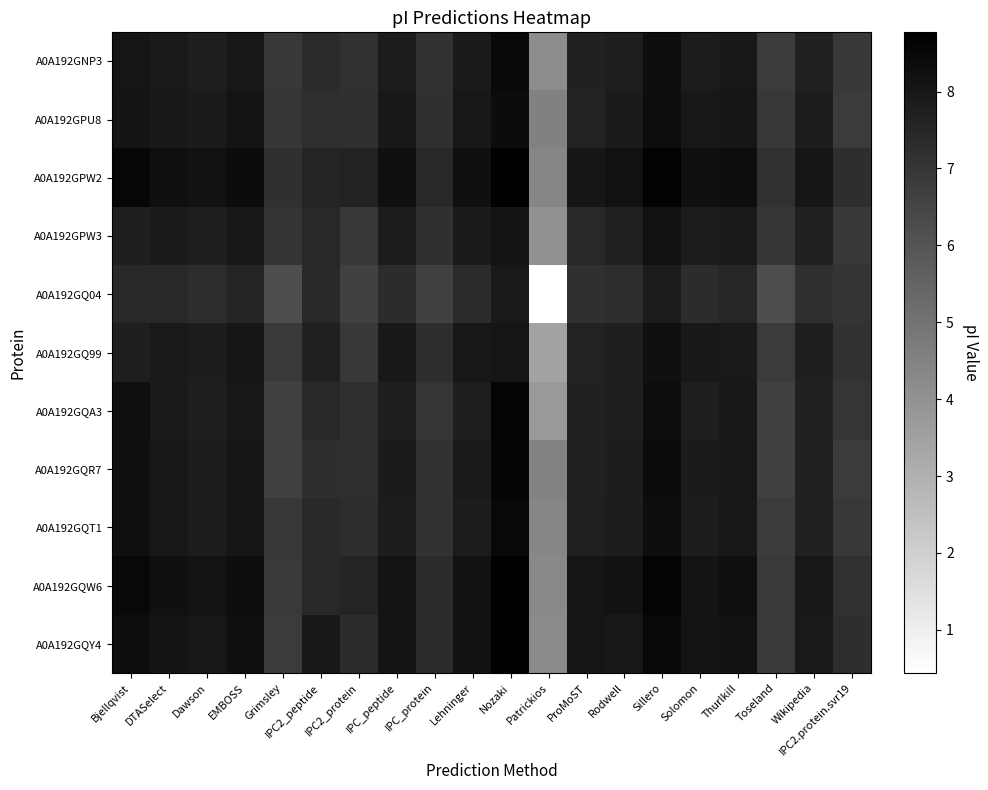

Reading right to left, what are all the values shown in this chart?

A0A192GNP3: IPC2.protein.svr19=6.9	Wikipedia=7.7	Toseland=6.8	Thurlkill=8.0	Solomon=7.8	Sillero=8.3	Rodwell=7.8	ProMoST=7.6	Patrickios=4.2	Nozaki=8.4	Lehninger=7.9	IPC_protein=7.1	IPC_peptide=7.8	IPC2_protein=7.1	IPC2_peptide=7.4	Grimsley=6.9	EMBOSS=8.0	Dawson=7.8	DTASelect=7.9	Bjellqvist=8.1
A0A192GPU8: IPC2.protein.svr19=6.8	Wikipedia=7.8	Toseland=6.9	Thurlkill=8.0	Solomon=8.0	Sillero=8.3	Rodwell=7.9	ProMoST=7.6	Patrickios=4.6	Nozaki=8.4	Lehninger=8.0	IPC_protein=7.2	IPC_peptide=8.0	IPC2_protein=7.2	IPC2_peptide=7.2	Grimsley=7.0	EMBOSS=8.1	Dawson=7.9	DTASelect=8.0	Bjellqvist=8.1
A0A192GPW2: IPC2.protein.svr19=7.2	Wikipedia=8.1	Toseland=7.1	Thurlkill=8.3	Solomon=8.2	Sillero=8.7	Rodwell=8.2	ProMoST=8.0	Patrickios=4.4	Nozaki=8.8	Lehninger=8.2	IPC_protein=7.4	IPC_peptide=8.2	IPC2_protein=7.6	IPC2_peptide=7.6	Grimsley=7.2	EMBOSS=8.4	Dawson=8.1	DTASelect=8.3	Bjellqvist=8.6
A0A192GPW3: IPC2.protein.svr19=6.9	Wikipedia=7.7	Toseland=7.0	Thurlkill=7.9	Solomon=7.8	Sillero=8.2	Rodwell=7.7	ProMoST=7.4	Patrickios=4.0	Nozaki=8.1	Lehninger=7.9	IPC_protein=7.1	IPC_peptide=7.8	IPC2_protein=6.9	IPC2_peptide=7.4	Grimsley=7.1	EMBOSS=8.0	Dawson=7.7	DTASelect=7.9	Bjellqvist=7.7
A0A192GQ04: IPC2.protein.svr19=7.1	Wikipedia=7.2	Toseland=6.2	Thurlkill=7.5	Solomon=7.3	Sillero=7.8	Rodwell=7.3	ProMoST=7.2	Patrickios=0.4	Nozaki=7.9	Lehninger=7.4	IPC_protein=6.6	IPC_peptide=7.3	IPC2_protein=6.6	IPC2_peptide=7.4	Grimsley=6.2	EMBOSS=7.5	Dawson=7.3	DTASelect=7.5	Bjellqvist=7.5
A0A192GQ99: IPC2.protein.svr19=7.1	Wikipedia=7.7	Toseland=6.8	Thurlkill=7.9	Solomon=8.0	Sillero=8.2	Rodwell=7.8	ProMoST=7.6	Patrickios=3.4	Nozaki=8.1	Lehninger=8.0	IPC_protein=7.3	IPC_peptide=8.0	IPC2_protein=6.9	IPC2_peptide=7.7	Grimsley=6.9	EMBOSS=8.1	Dawson=7.8	DTASelect=7.9	Bjellqvist=7.7
A0A192GQA3: IPC2.protein.svr19=7.0	Wikipedia=7.6	Toseland=6.6	Thurlkill=8.0	Solomon=7.8	Sillero=8.3	Rodwell=7.8	ProMoST=7.7	Patrickios=3.8	Nozaki=8.6	Lehninger=7.8	IPC_protein=7.0	IPC_peptide=7.8	IPC2_protein=7.2	IPC2_peptide=7.5	Grimsley=6.6	EMBOSS=8.0	Dawson=7.7	DTASelect=7.9	Bjellqvist=8.3
A0A192GQR7: IPC2.protein.svr19=6.8	Wikipedia=7.7	Toseland=6.6	Thurlkill=8.0	Solomon=7.9	Sillero=8.4	Rodwell=7.8	ProMoST=7.6	Patrickios=4.5	Nozaki=8.6	Lehninger=7.9	IPC_protein=7.1	IPC_peptide=7.9	IPC2_protein=7.2	IPC2_peptide=7.3	Grimsley=6.6	EMBOSS=8.0	Dawson=7.8	DTASelect=7.9	Bjellqvist=8.2
A0A192GQT1: IPC2.protein.svr19=6.9	Wikipedia=7.7	Toseland=6.8	Thurlkill=8.0	Solomon=7.8	Sillero=8.3	Rodwell=7.8	ProMoST=7.7	Patrickios=4.4	Nozaki=8.5	Lehninger=7.8	IPC_protein=7.1	IPC_peptide=7.8	IPC2_protein=7.3	IPC2_peptide=7.4	Grimsley=6.9	EMBOSS=8.0	Dawson=7.8	DTASelect=8.0	Bjellqvist=8.2
A0A192GQW6: IPC2.protein.svr19=7.1	Wikipedia=8.0	Toseland=6.9	Thurlkill=8.3	Solomon=8.1	Sillero=8.6	Rodwell=8.1	ProMoST=8.0	Patrickios=4.3	Nozaki=8.7	Lehninger=8.1	IPC_protein=7.4	IPC_peptide=8.1	IPC2_protein=7.6	IPC2_peptide=7.4	Grimsley=6.9	EMBOSS=8.3	Dawson=8.1	DTASelect=8.2	Bjellqvist=8.5
A0A192GQY4: IPC2.protein.svr19=7.2	Wikipedia=7.9	Toseland=6.9	Thurlkill=8.1	Solomon=8.1	Sillero=8.5	Rodwell=8.0	ProMoST=8.1	Patrickios=4.3	Nozaki=8.7	Lehninger=8.1	IPC_protein=7.4	IPC_peptide=8.1	IPC2_protein=7.3	IPC2_peptide=8.0	Grimsley=6.8	EMBOSS=8.2	Dawson=8.0	DTASelect=8.1	Bjellqvist=8.3